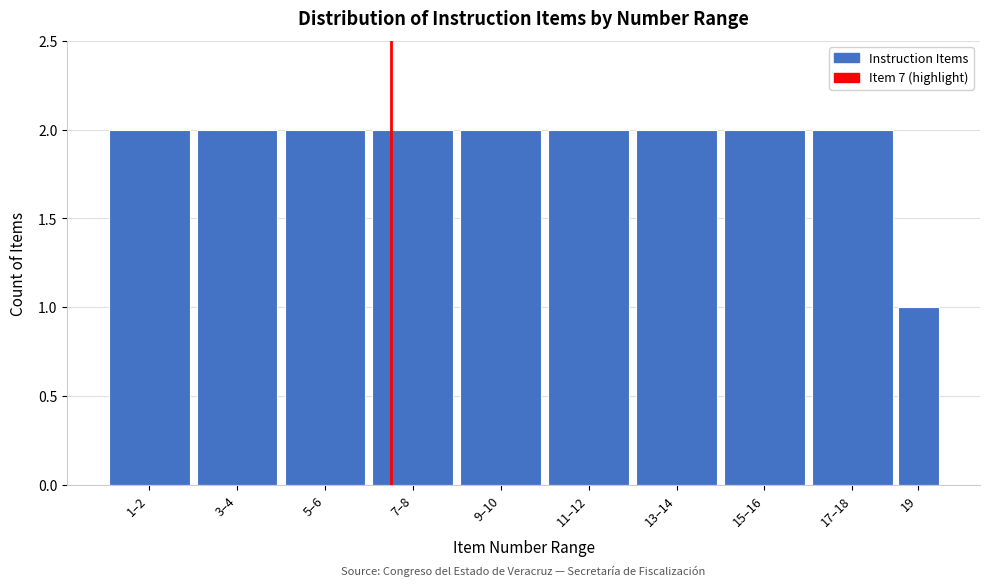

Reading right to left, extract all data points from this chart.

19=1	17–18=2	15–16=2	13–14=2	11–12=2	9–10=2	7–8=2	5–6=2	3–4=2	1–2=2